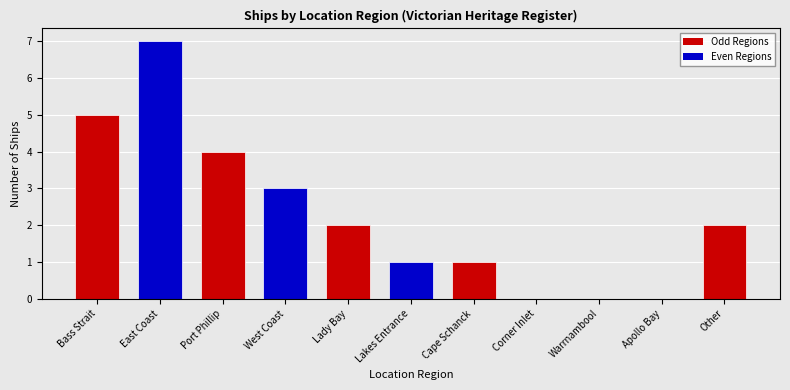

Count the number of data series in this chart.

1